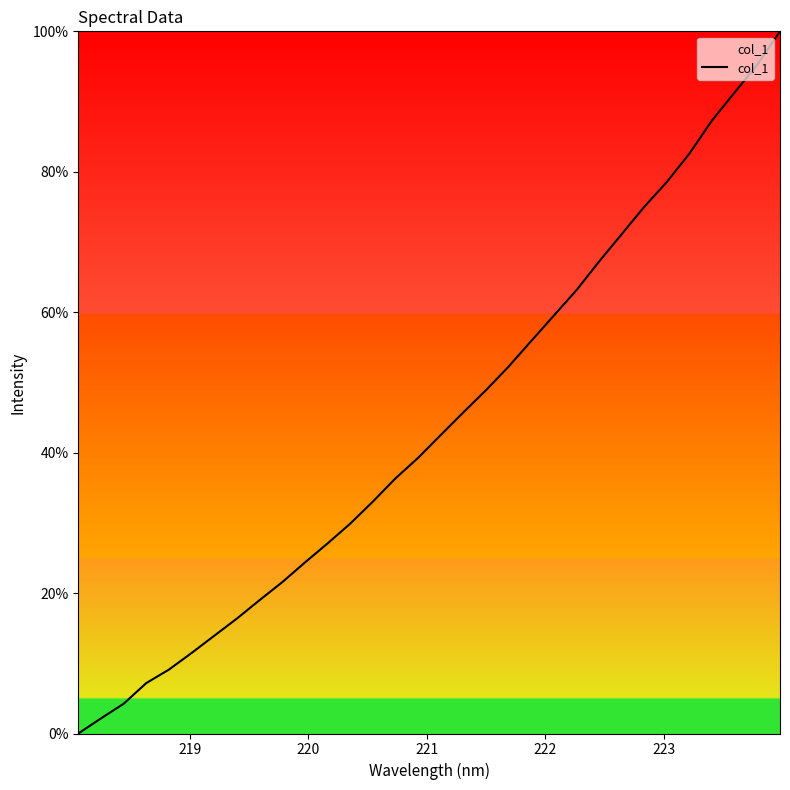

How many positive values are there?

31